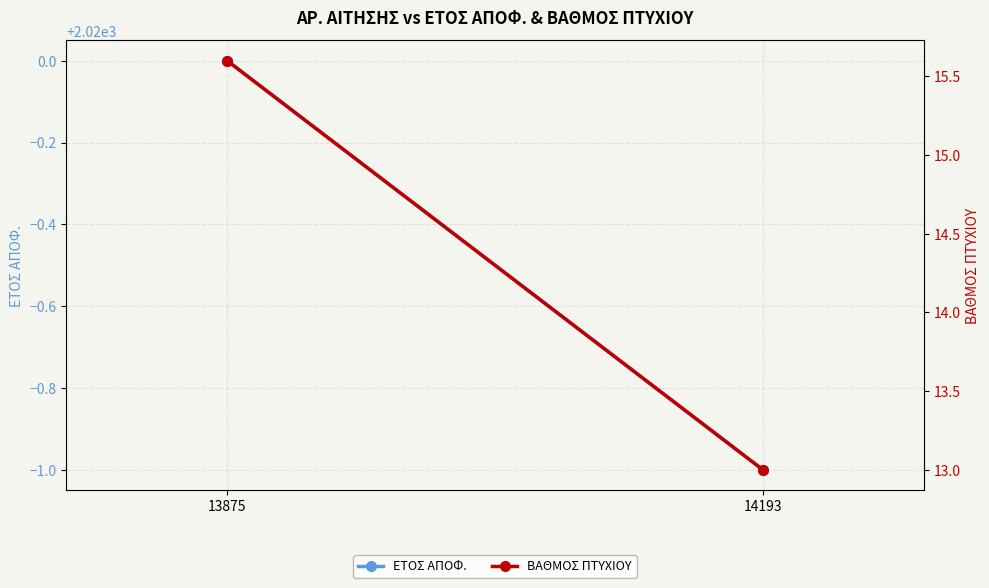

Is this an area chart (filled region under the line)?

No